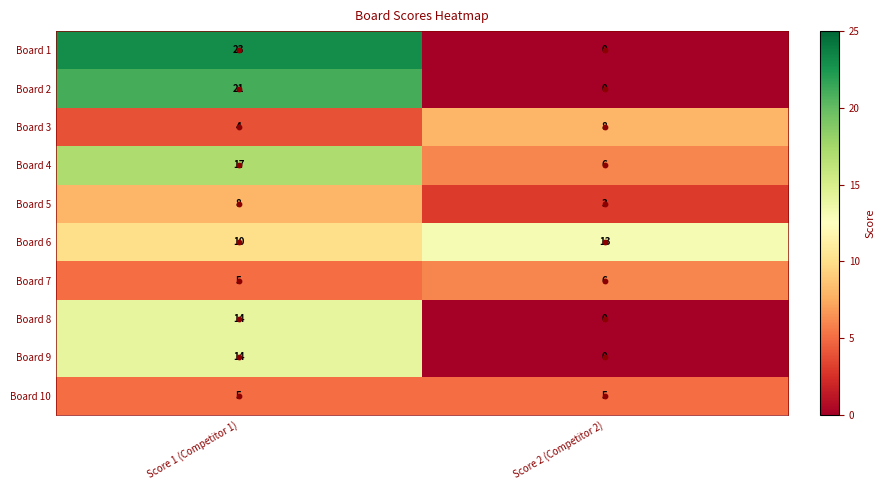

Which series has the largest range (max minus min)?

Board 1